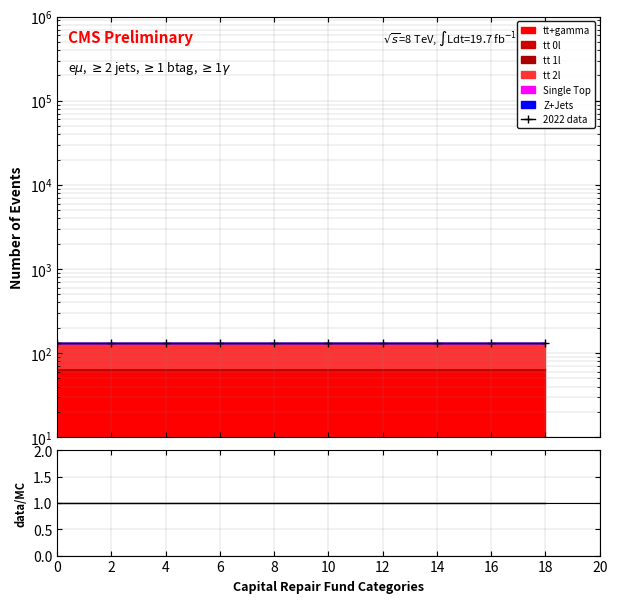

What is the difference between the highest and lowest values at 0?

131.0